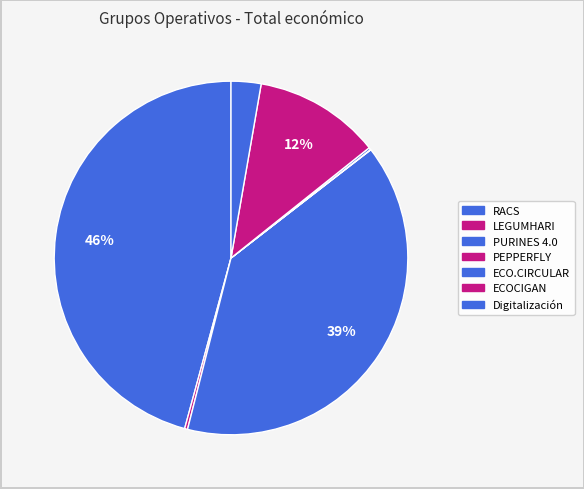

To the nearest percent, what is the average slice percentage?

14%